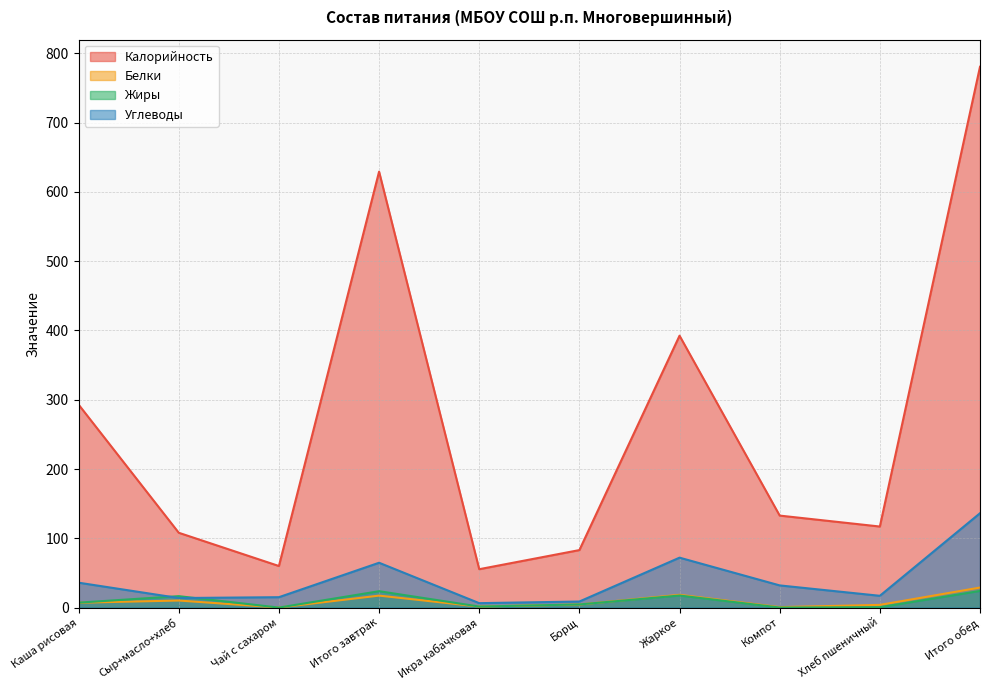

True or false: Углеводы and Белки cross at least once.

False